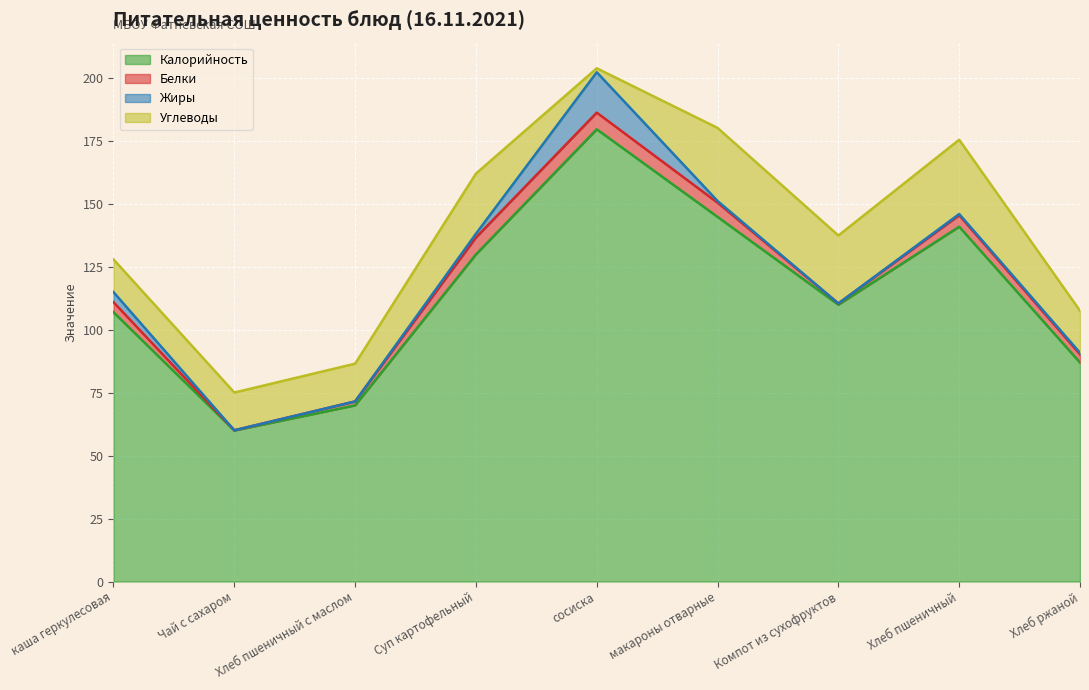

Which series has the widest spread of values?

Калорийность